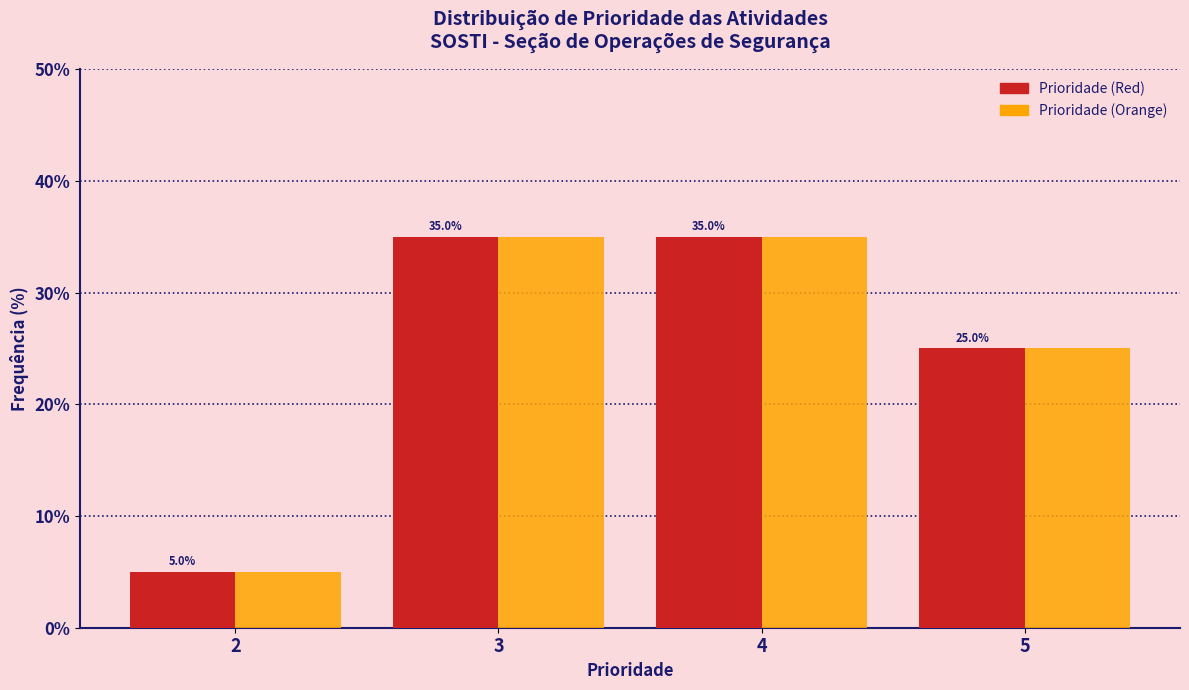

Reading left to right, transcribe this chart: for each range on the x-axis, give the height of each series' bar.

1.5 to 2.5: Prioridade (Red)=5.0	Prioridade (Orange)=5.0
2.5 to 3.5: Prioridade (Red)=35.0	Prioridade (Orange)=35.0
3.5 to 4.5: Prioridade (Red)=35.0	Prioridade (Orange)=35.0
4.5 to 5.5: Prioridade (Red)=25.0	Prioridade (Orange)=25.0